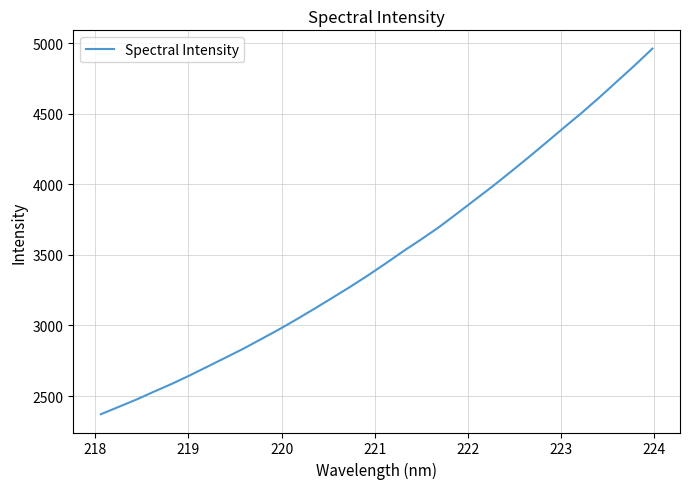

Reading left to right, list all the values displayed in this chart.

2371.3	2423.2	2475.5	2532.2	2587.4	2646.9	2709.4	2772.1	2835.4	2903.3	2971.8	3044.1	3119.1	3195.9	3273.6	3354.7	3439.6	3527.2	3610.6	3697.2	3792.3	3888.8	3985.0	4085.6	4188.2	4293.2	4399.7	4504.2	4614.1	4728.4	4842.5	4961.5